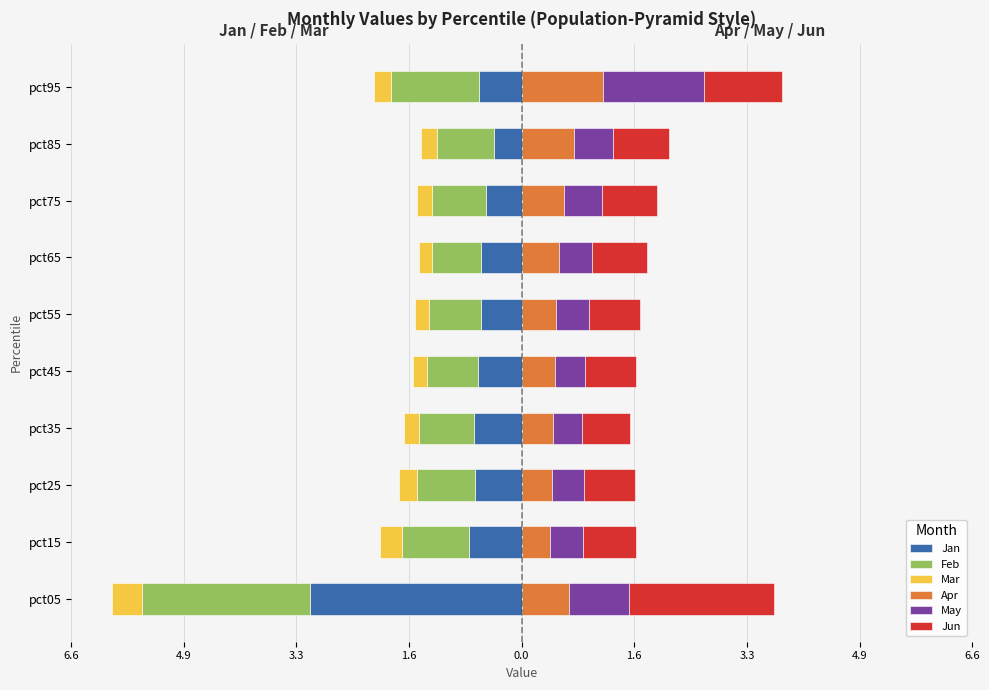

The value of Mar (left) at pct55 is -0.1. True or false?

False